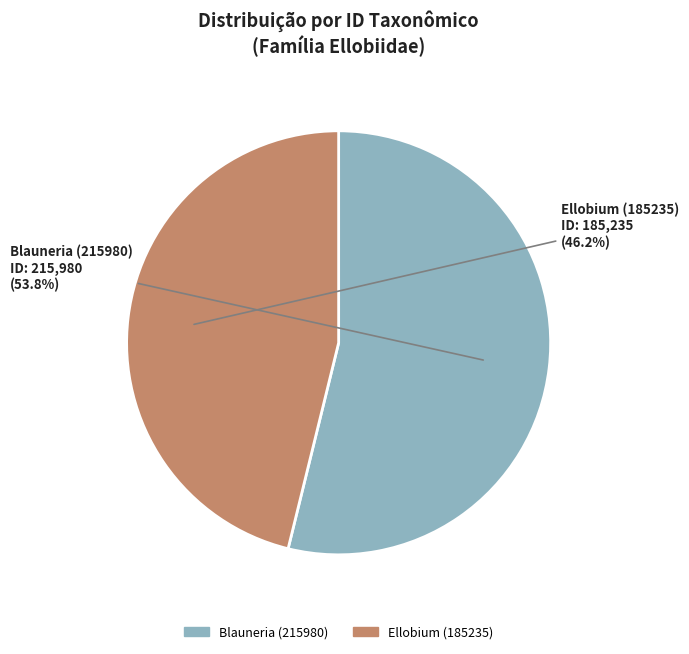

The Ellobium (185235) slice represents 53% of the pie. True or false?

False